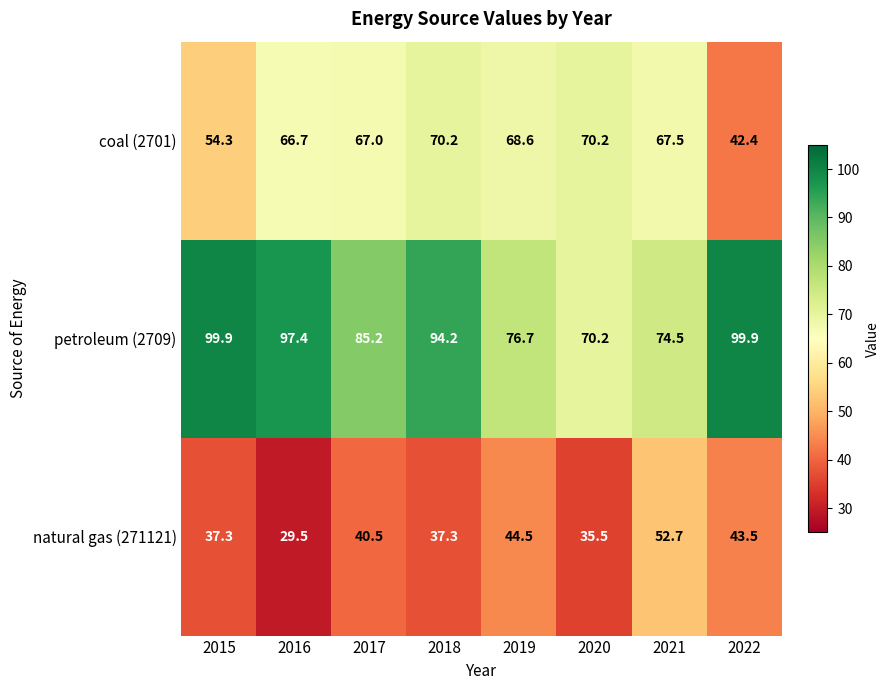

At 2021, list the series in order from largest to smallest.

petroleum (2709), coal (2701), natural gas (271121)